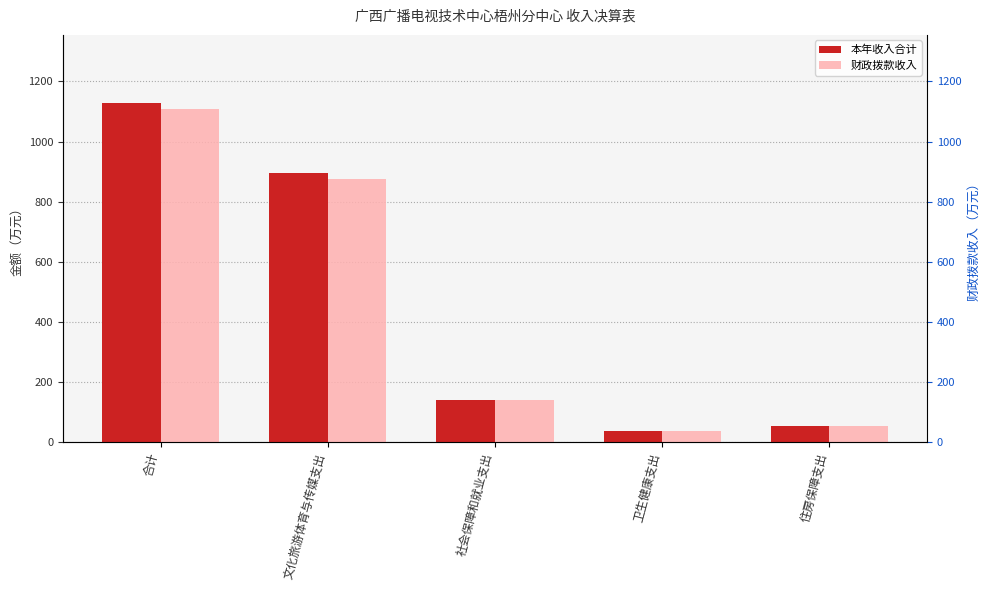

The value of 财政拨款收入 at 卫生健康支出 is 17.8. True or false?

False